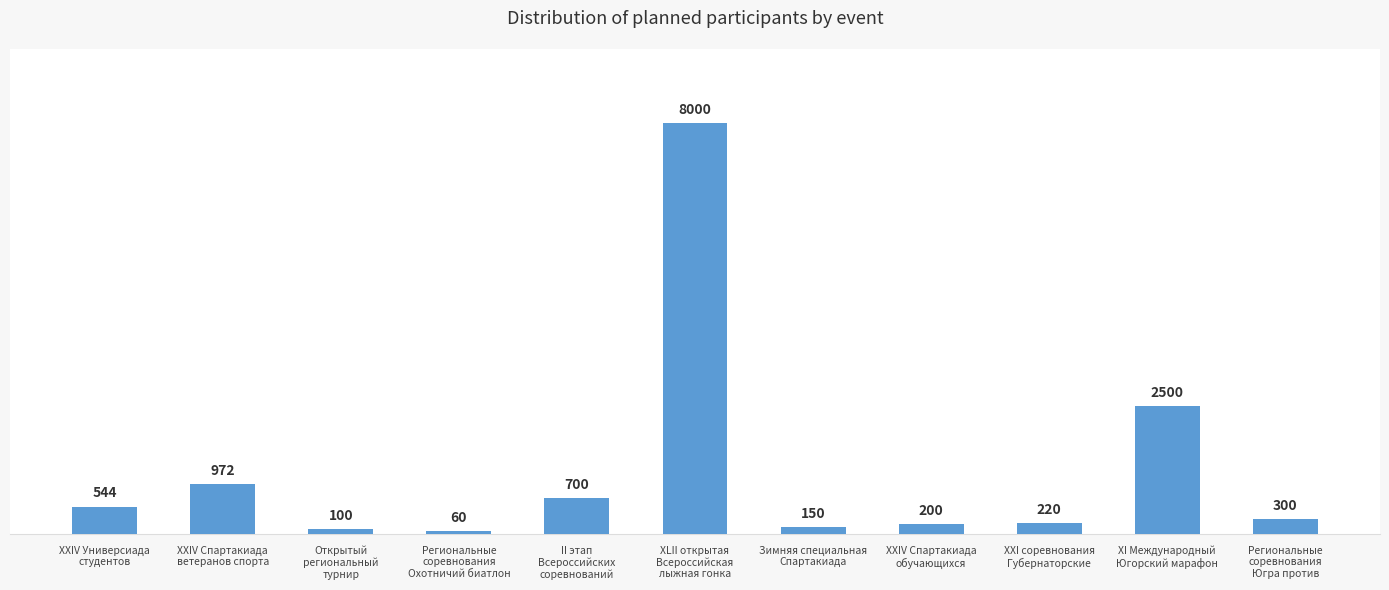

Which label corresponds to the largest value in the chart?

XLII открытая
Всероссийская
лыжная гонка